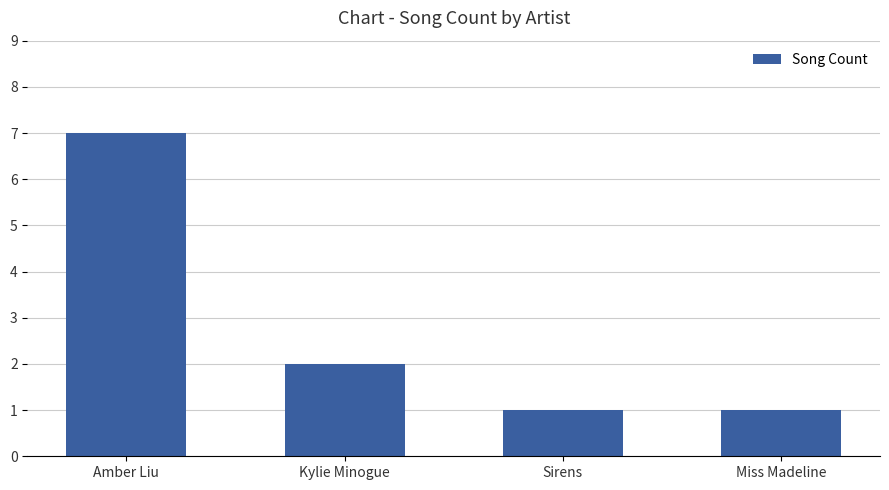

At which label is the value closest to 4?

Kylie Minogue